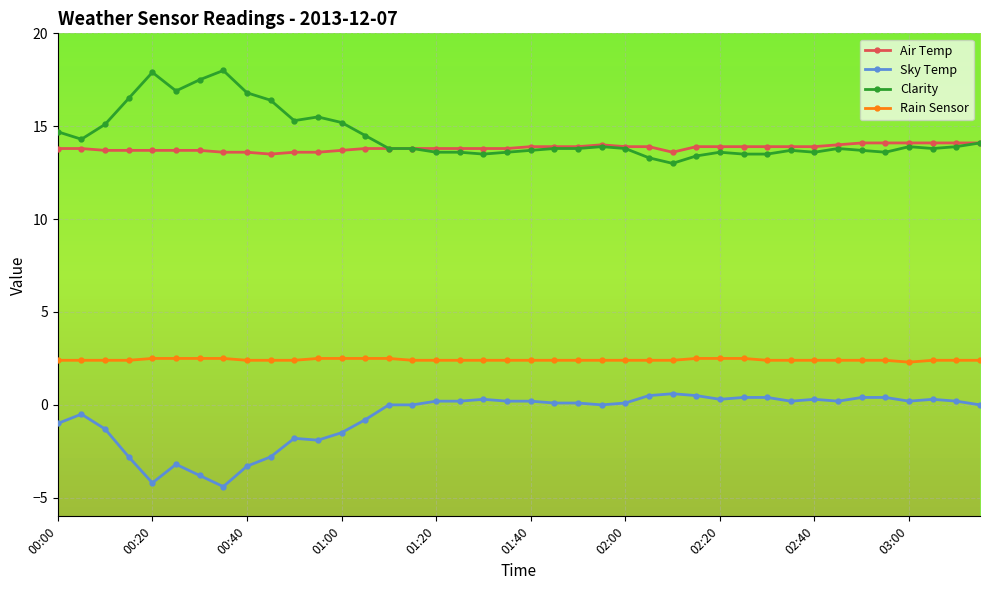

True or false: Sky Temp and Air Temp intersect in this chart.

False